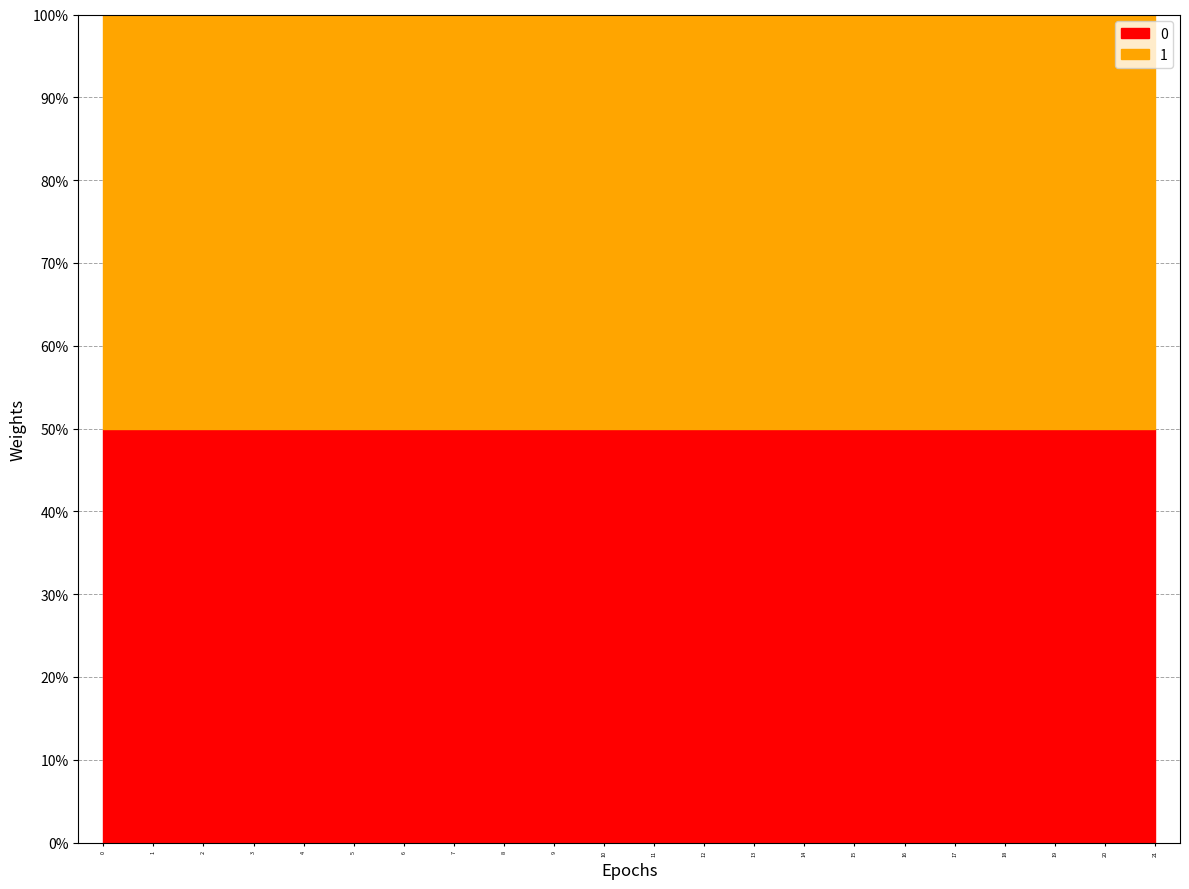

True or false: 0 and 1 intersect in this chart.

False